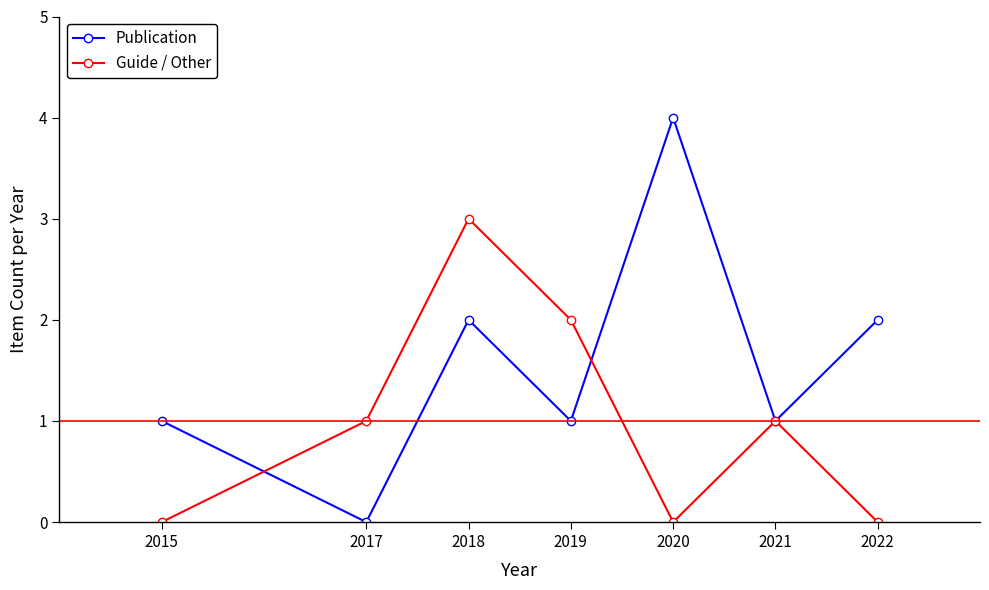

Count the number of data series in this chart.

2